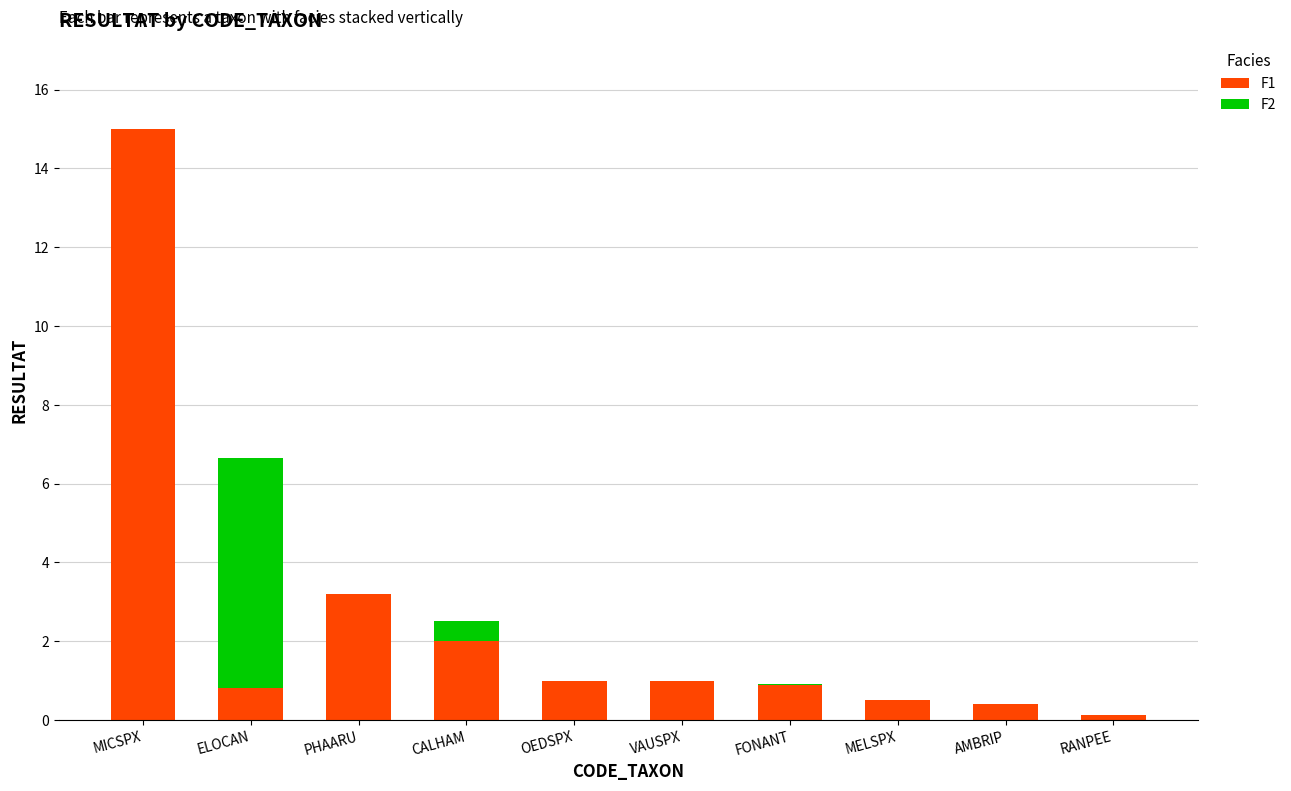

What is the sum of all F1 values?

24.9